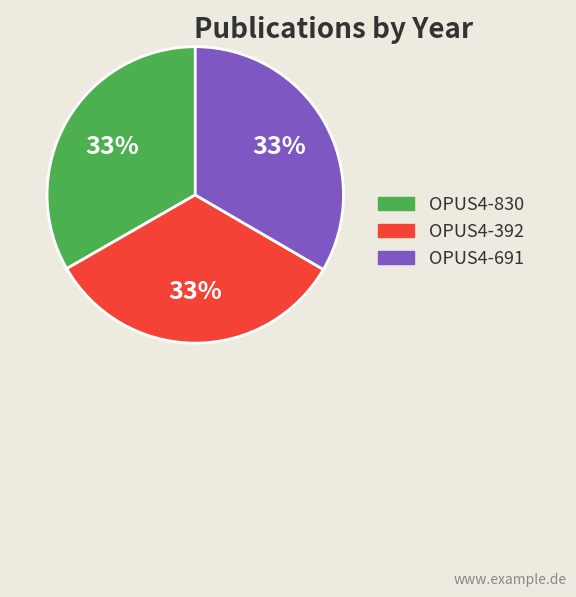

To the nearest percent, what portion does OPUS4-830 represent?

33%